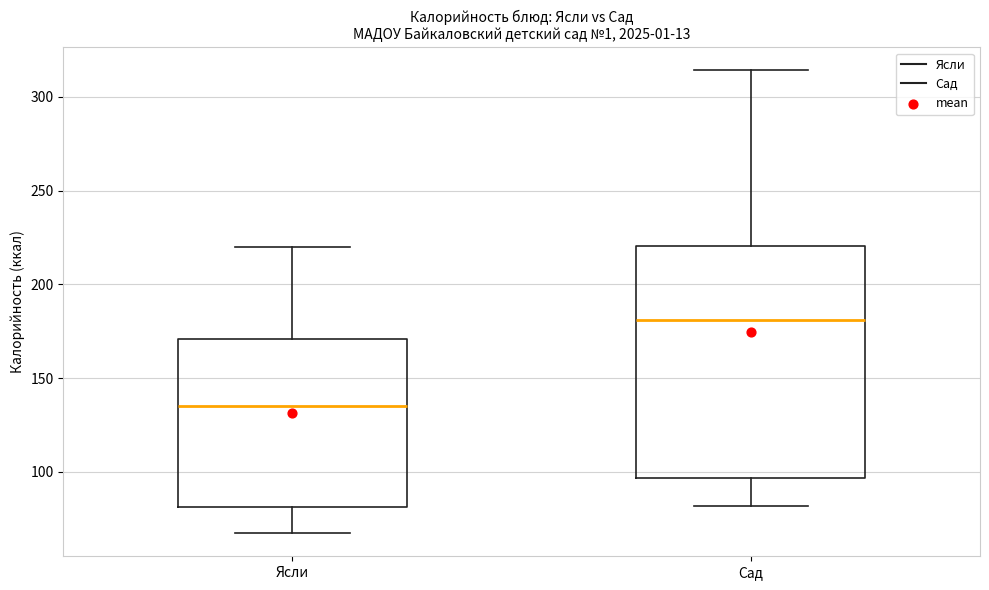

Which box is the tallest, from its lower edge to its upper edge?

Сад